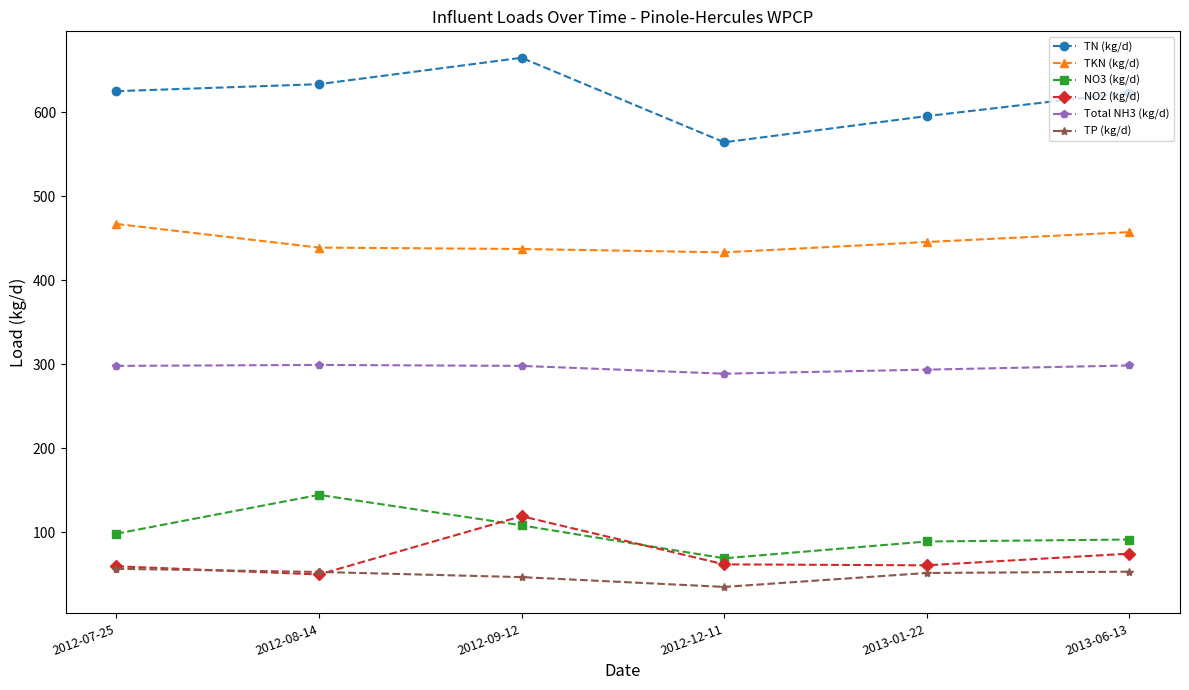

Is it true that NO2 (kg/d) equals 180.6 at 2012-09-12?

False